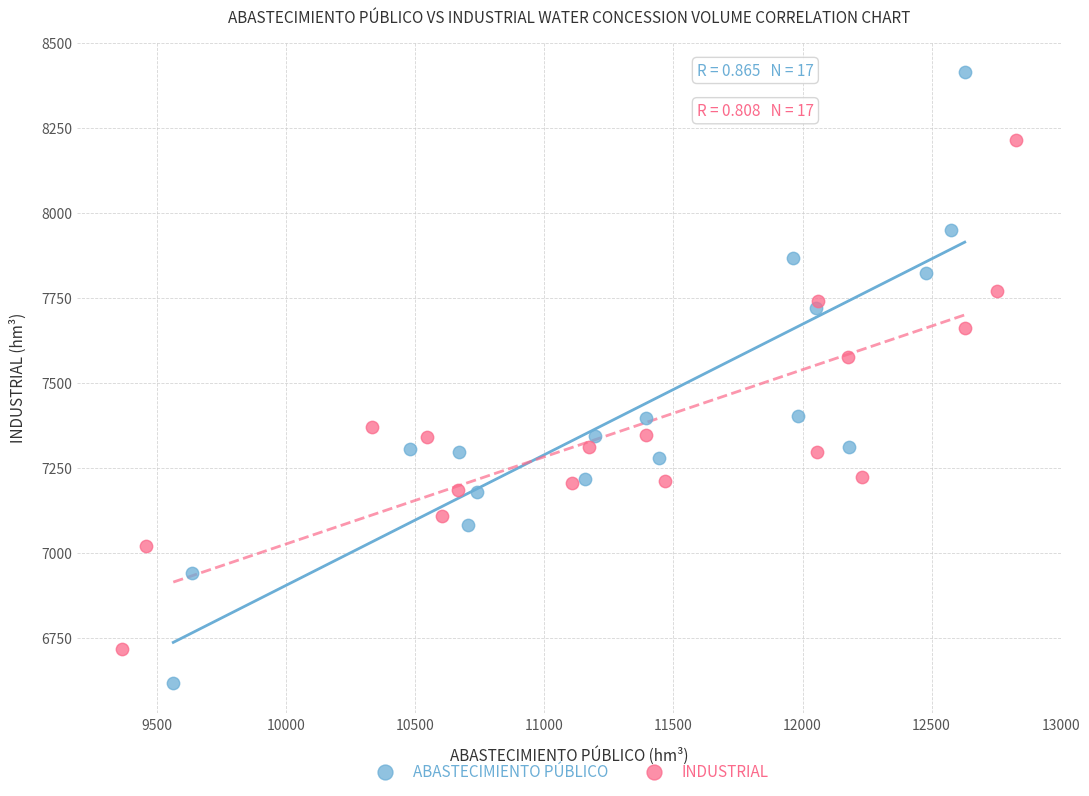

Which series has the largest Y range (max minus min)?

ABASTECIMIENTO PÚBLICO